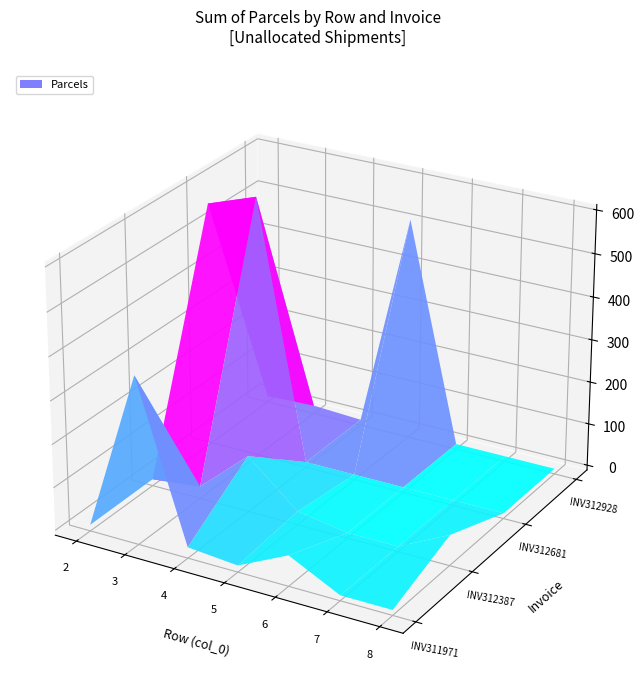

What is the smallest value displayed?

1